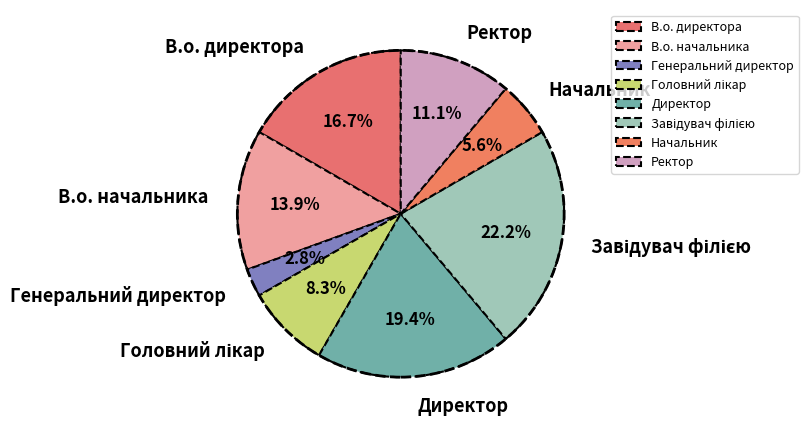

Between Ректор and Генеральний директор, which is larger?

Ректор